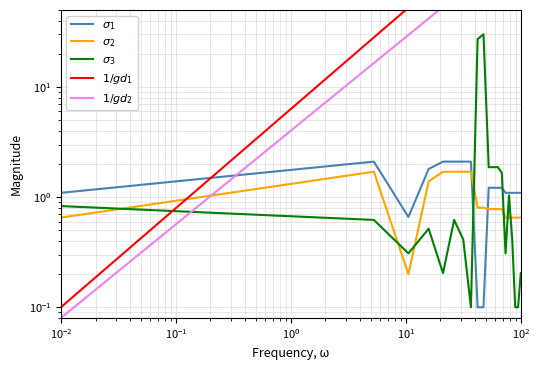

The $\sigma_2$ series shows 0.6 at 7. True or false?

False